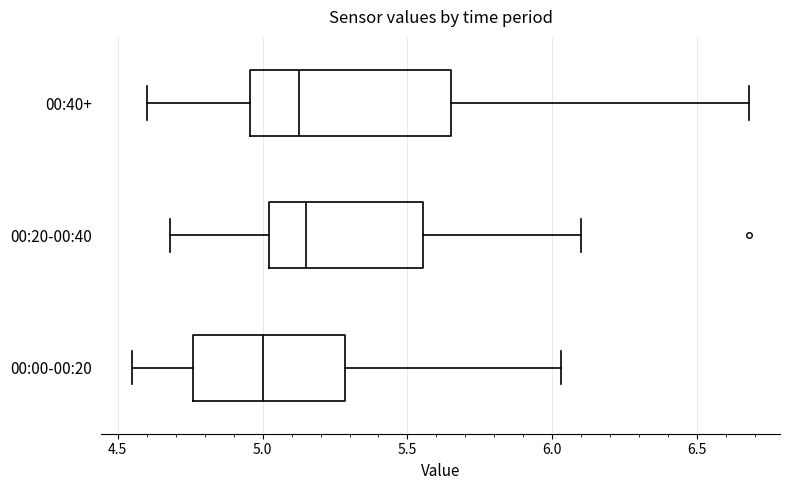

Reading bottom to top, read every box against the x-axis: the position of its median line, the range the box covers, and the ends of its whiskers. The values are not printed on the chart, so give them approximately, as read against the axis.

00:00-00:20: median 5.00, box 4.75 to 5.30, whiskers 4.55 to 6.05
00:20-00:40: median 5.15, box 5.00 to 5.55, whiskers 4.70 to 6.10
00:40+: median 5.15, box 4.95 to 5.65, whiskers 4.60 to 6.70